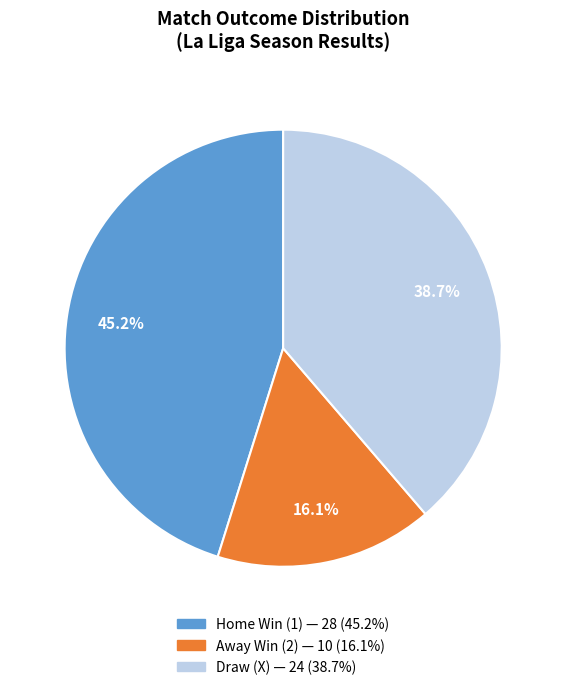

To the nearest percent, what is the difference between the largest and smallest slice percentages?

29%